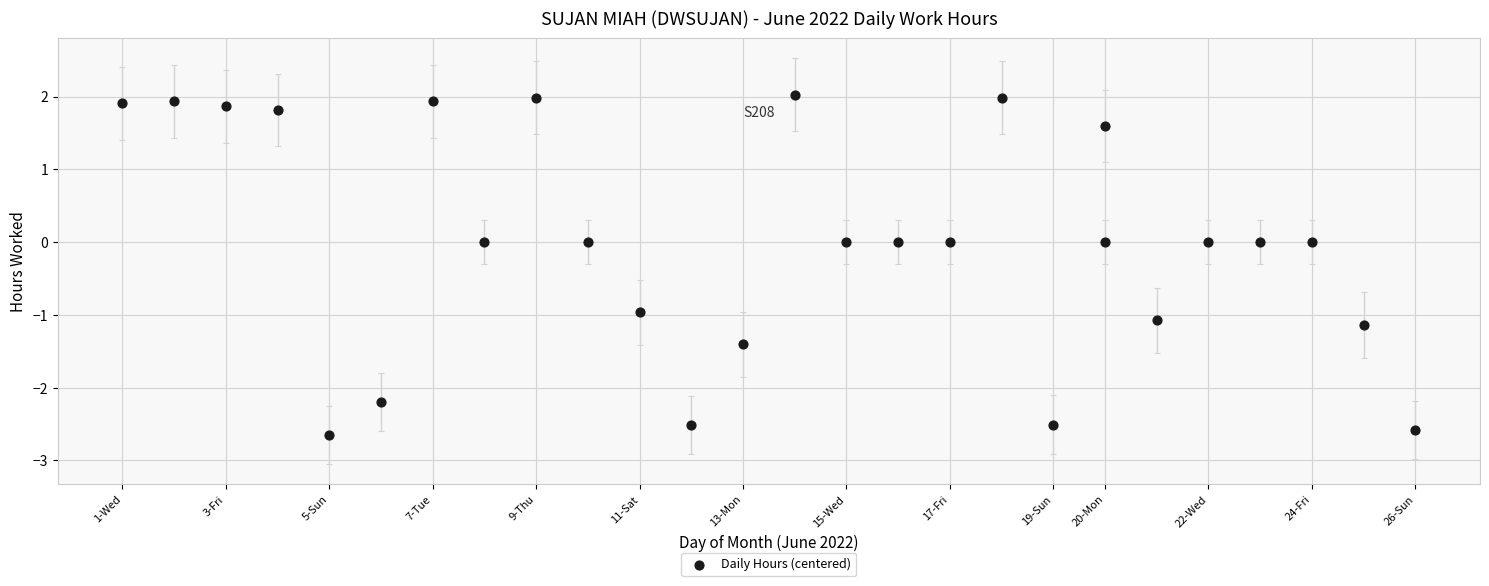

What is the range of X values (max minus min)?

25.0